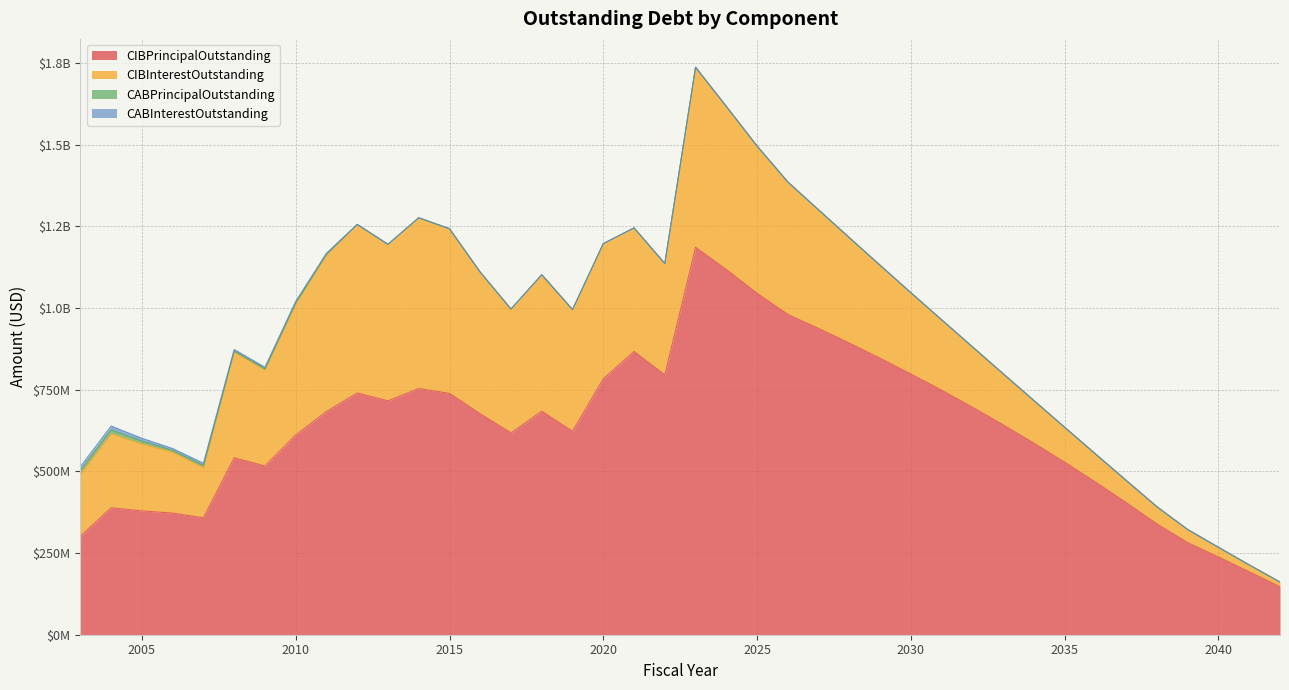

Is the value of CIBPrincipalOutstanding at 2009 greater than the value of CIBInterestOutstanding at 2032?

Yes